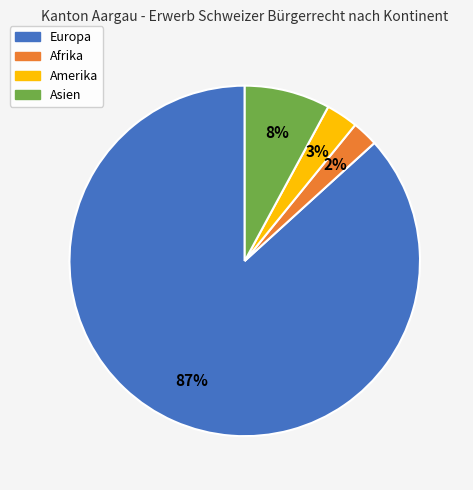

Is there any slice that represents more than half of the pie?

Yes